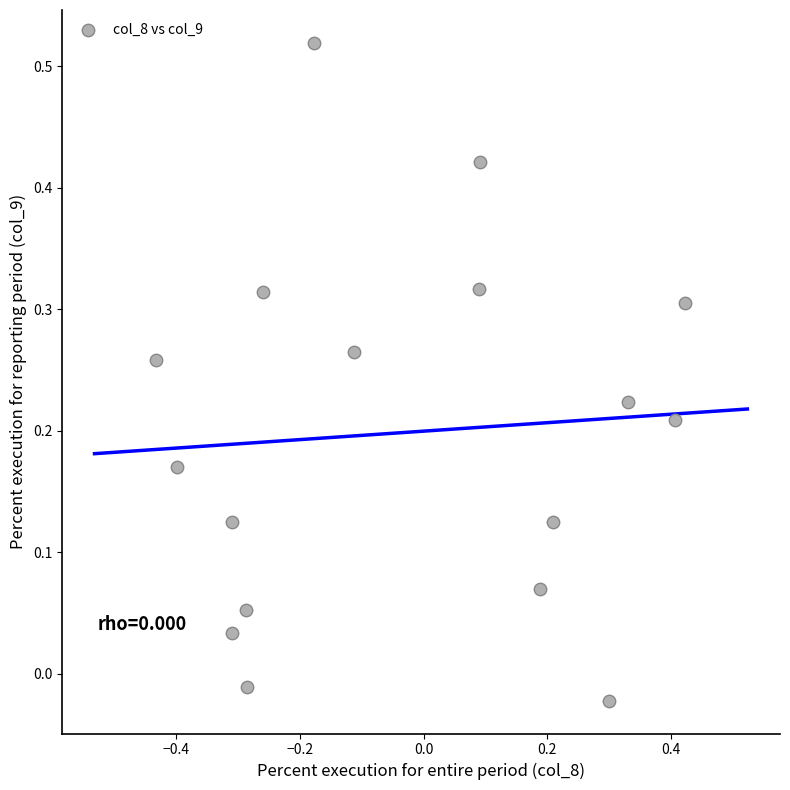

What is the range of X values (max minus min)?

0.9